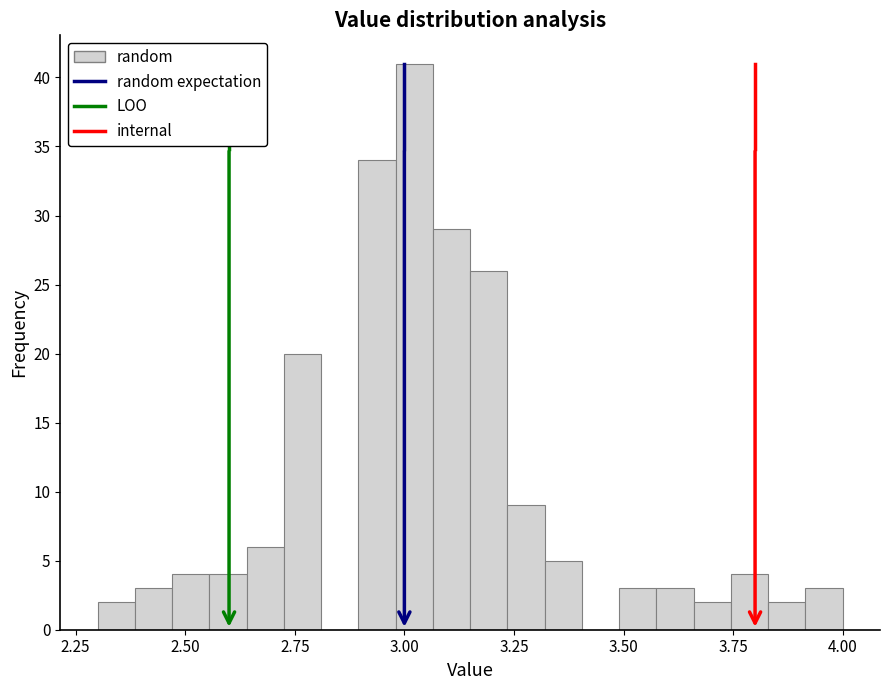

Around what value on the x-axis is the tallest bar? Give the approximate position of its centre, as read against the axis.

3.00